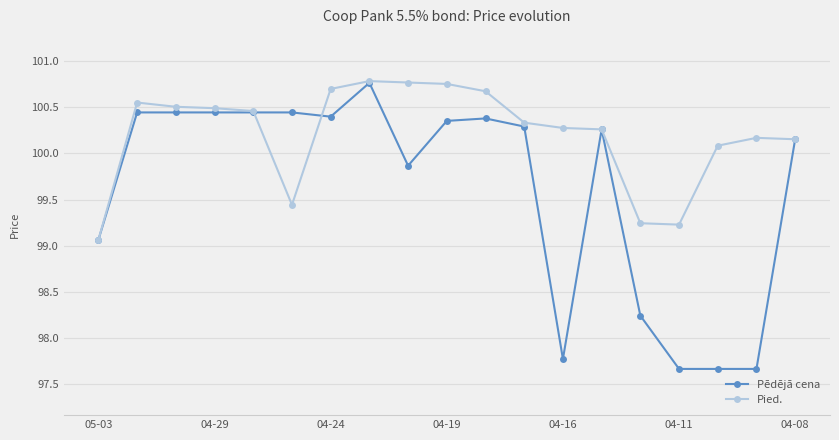

How many values in the Pied. series exceed 100?

15